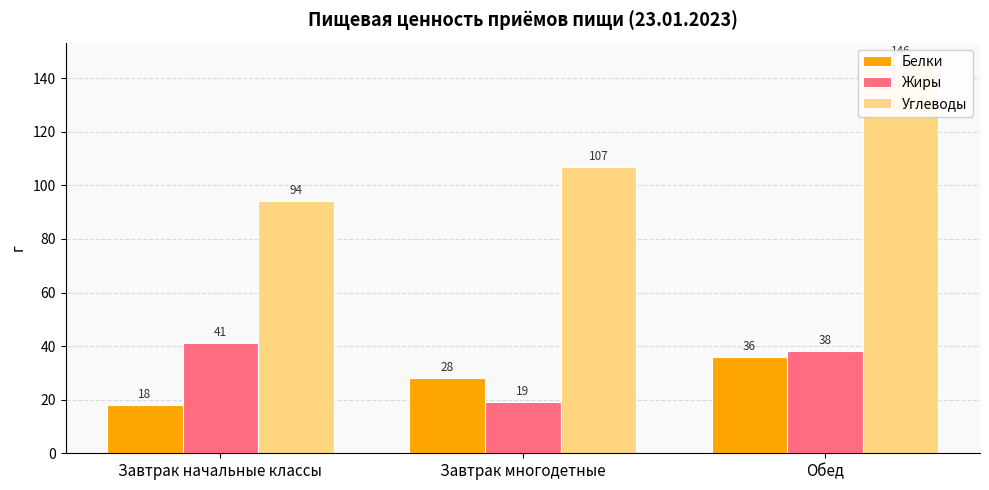

Is it true that Жиры equals 20 at Завтрак начальные классы?

False